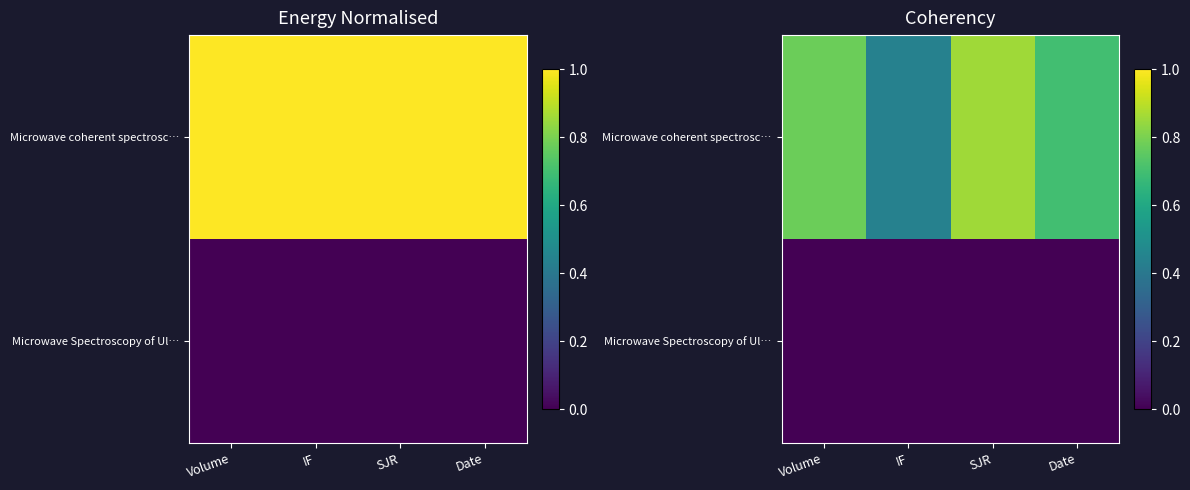

Which category has the highest value across all series?

SJR